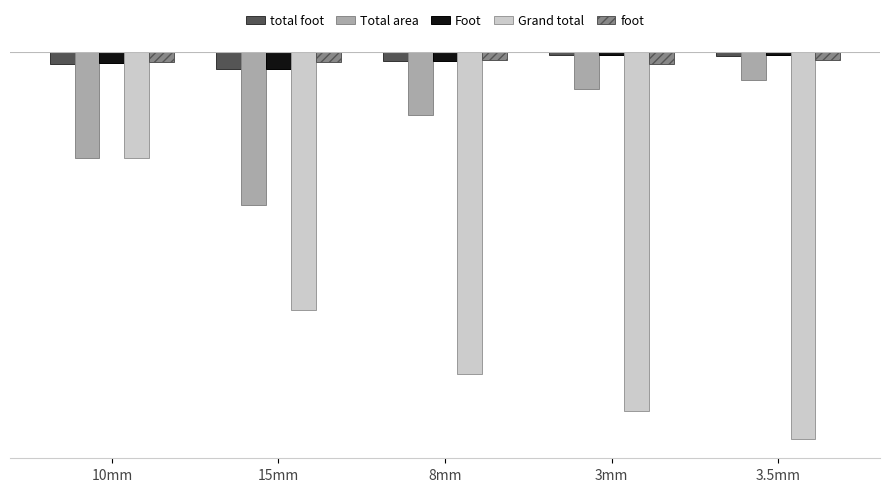

What is the average value of the Foot series?

-7.8